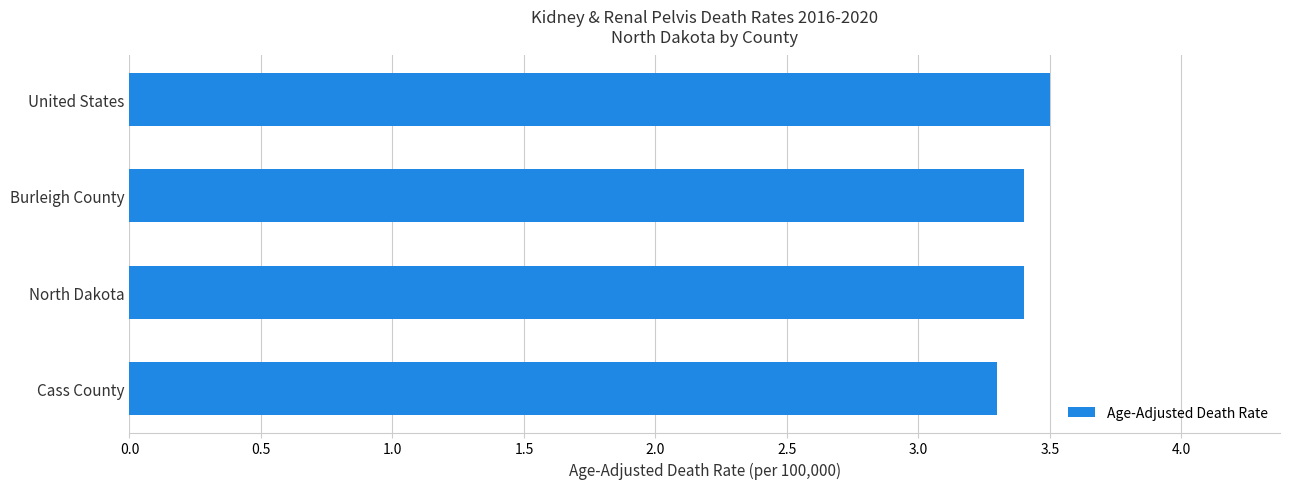

The chart shows a value of 1.6 at North Dakota. True or false?

False